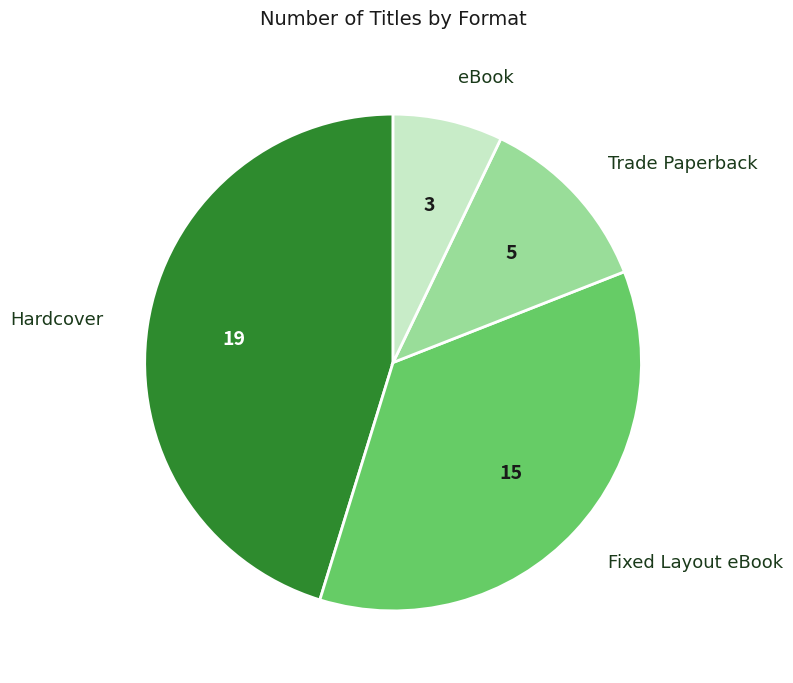

Is there any slice that represents more than half of the pie?

No